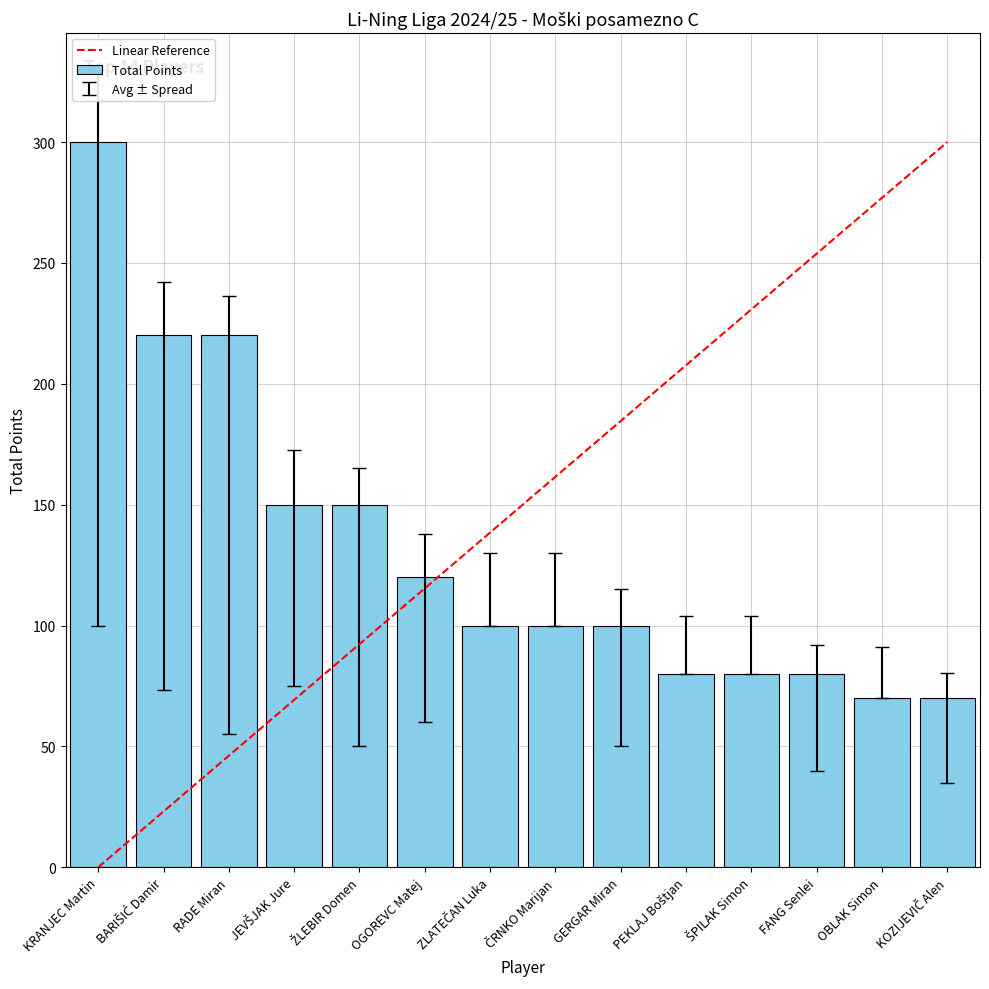

What is the sum of the values at KOZIJEVIČ Alen and ZLATEČAN Luka?

170